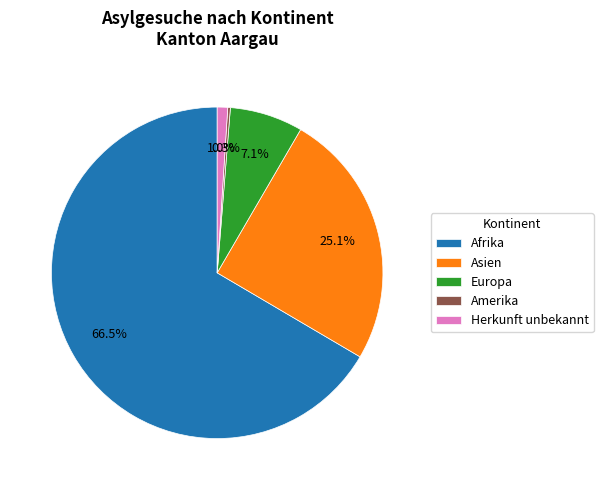

What percentage do Herkunft unbekannt and Europa together represent?

8.1%